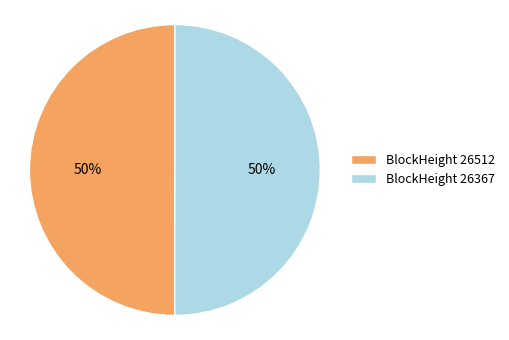

What is the ratio of the value at BlockHeight 26512 to the value at BlockHeight 26367?

1.0